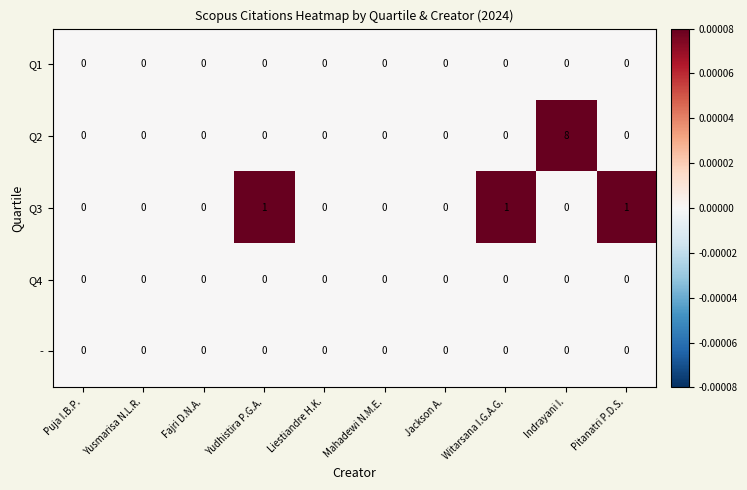

The value of Q2 at Yusmarisa N.L.R. is -4. True or false?

False